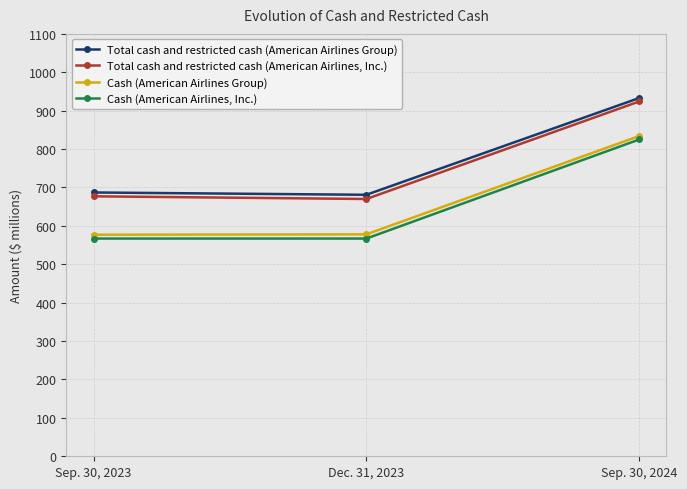

At which category is the sum across all series the highest?

Sep. 30, 2024